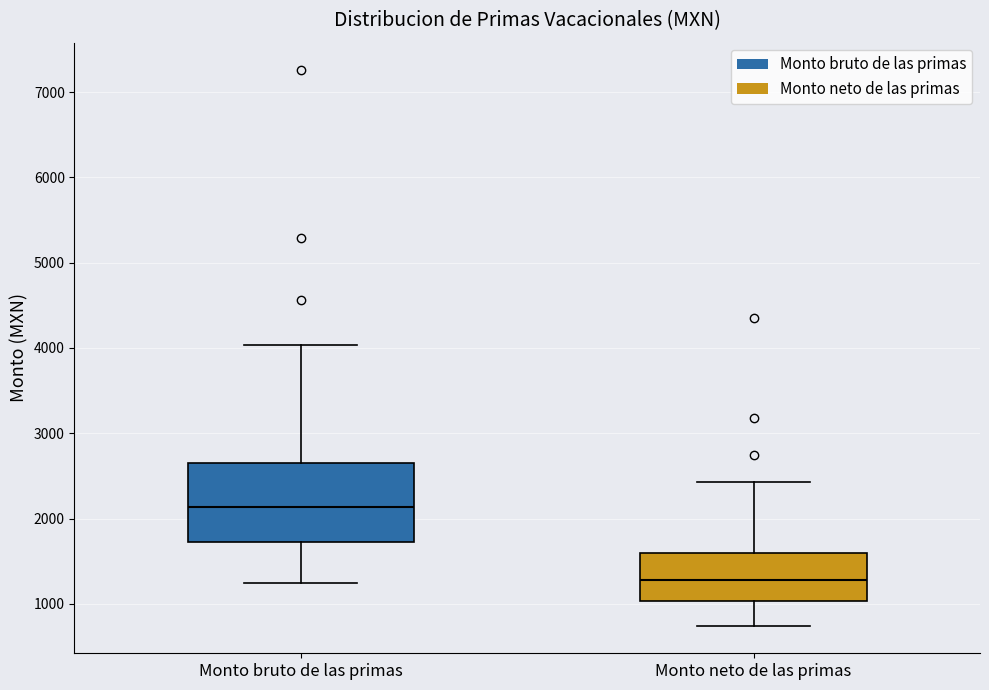

Reading left to right, read every box against the y-axis: the position of its median line, the range the box covers, and the ends of its whiskers. The values are not printed on the chart, so give them approximately, as read against the axis.

Monto bruto de las primas: median 2100, box 1700 to 2700, whiskers 1200 to 4000
Monto neto de las primas: median 1300, box 1000 to 1600, whiskers 700 to 2400